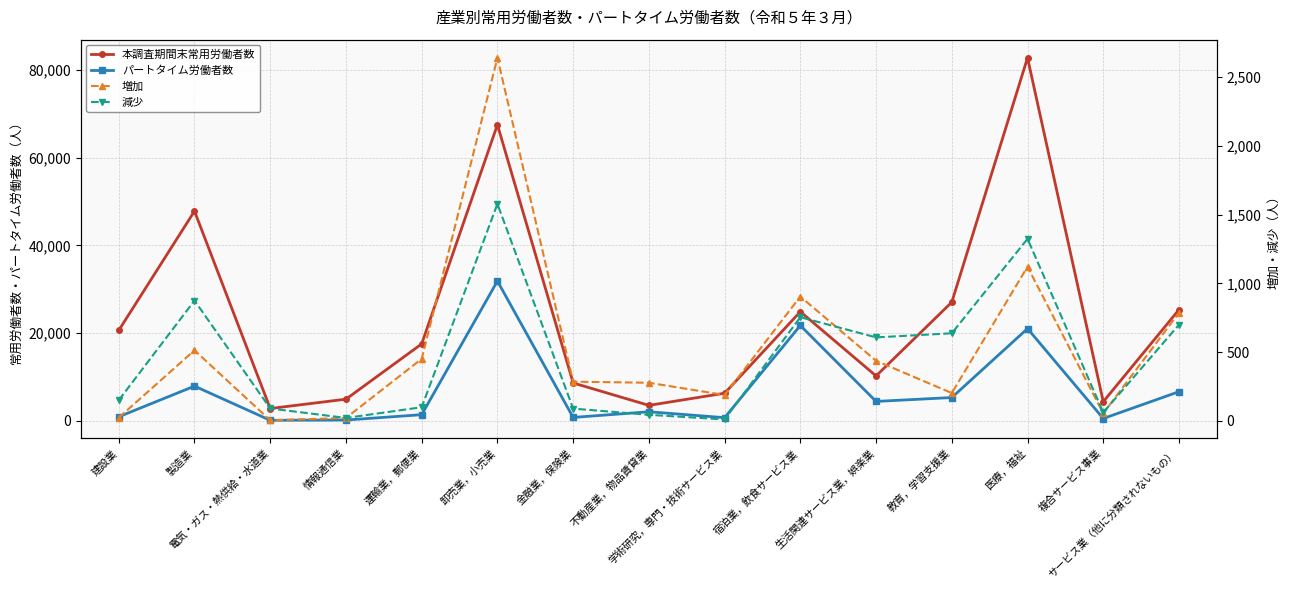

Where is the first local minimum for 本調査期間末常用労働者数?

電気・ガス・熱供給・水道業